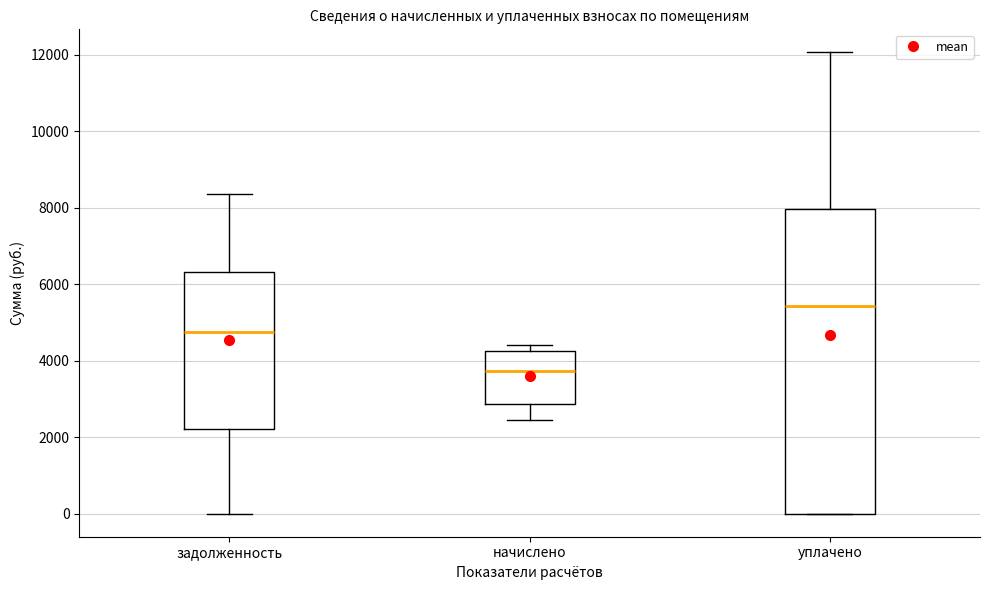

Comparing the boxes themselves (not the whiskers), which one is the tallest?

уплачено